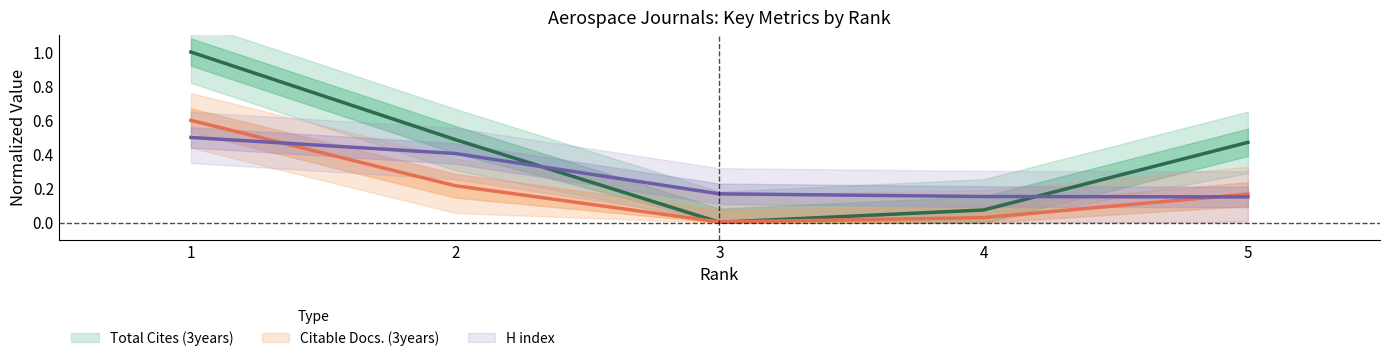

At 1, list the series in order from smallest to largest.

H index, Citable Docs. (3years), Total Cites (3years)